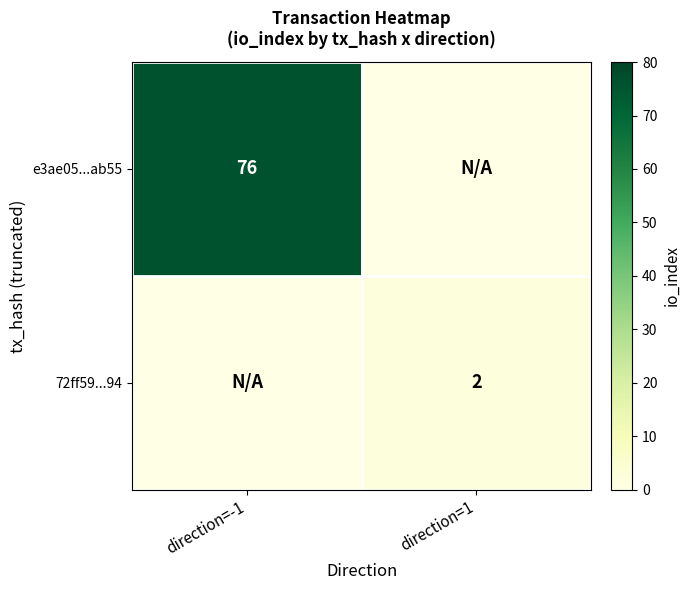

True or false: 72ff59...94 has a value of 2 at direction=1.

True